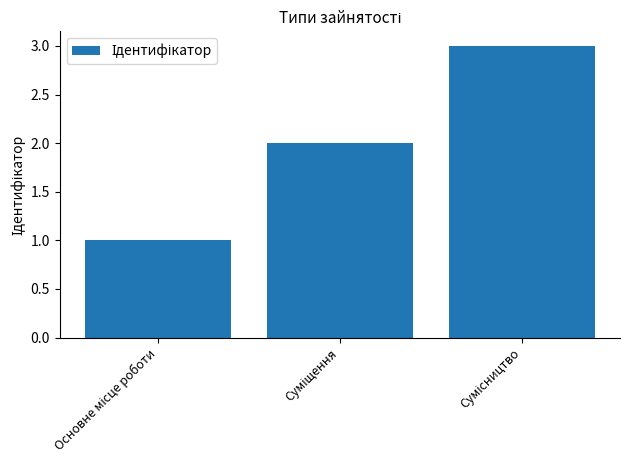

What is the maximum value shown in the chart?

3